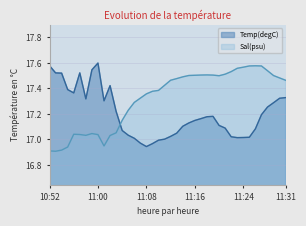

At how many categories does at least one series exceed 17?

40